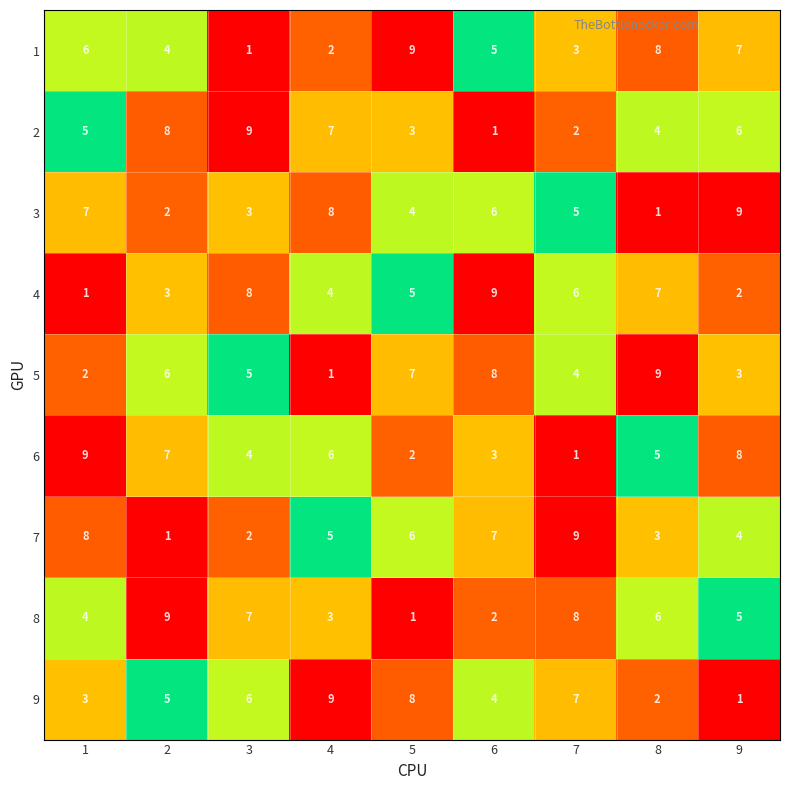

Where does the 4 series first go above 5?

3